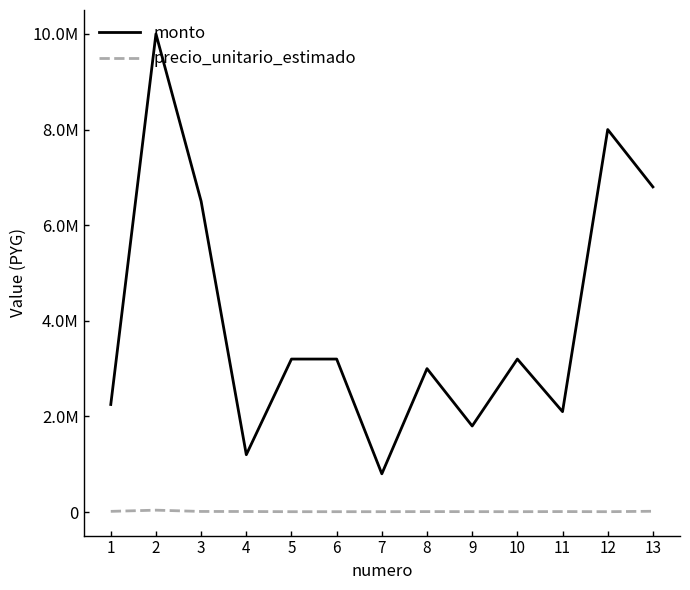

Is this an area chart (filled region under the line)?

No